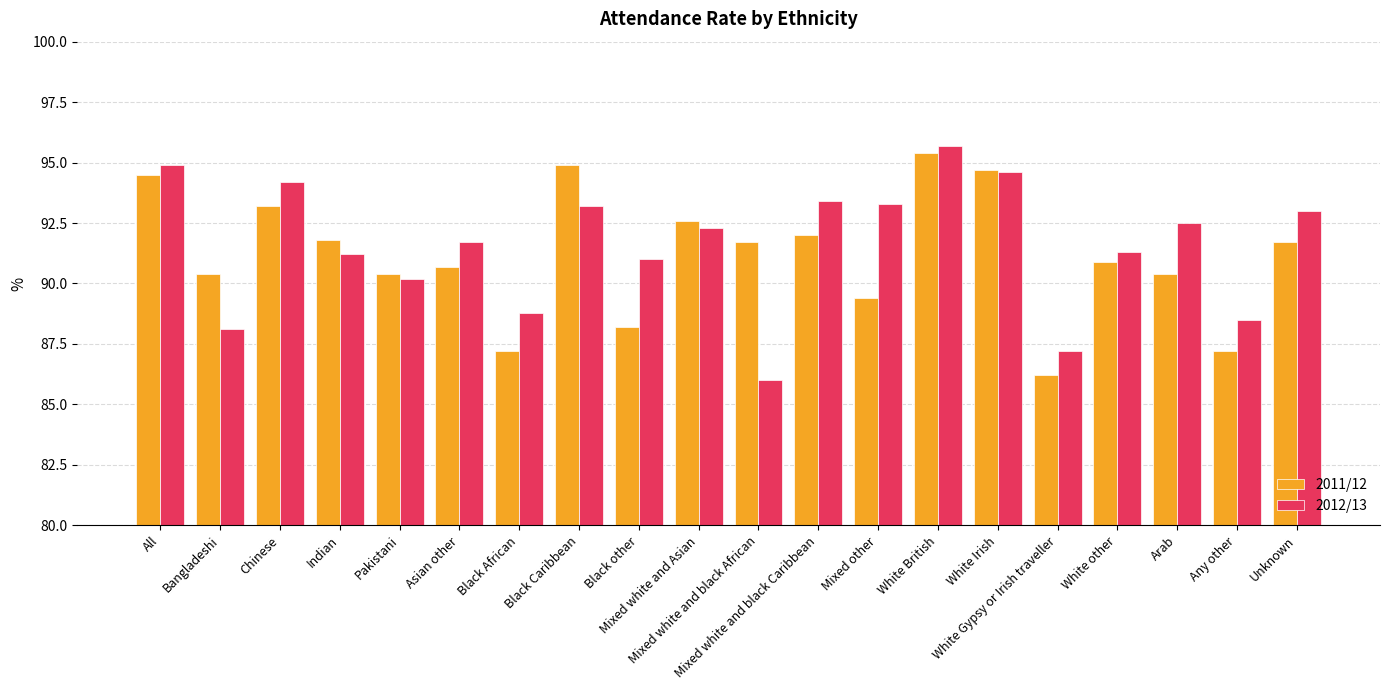

What is the value of the 2011/12 bar at the 10th from the left?

92.6